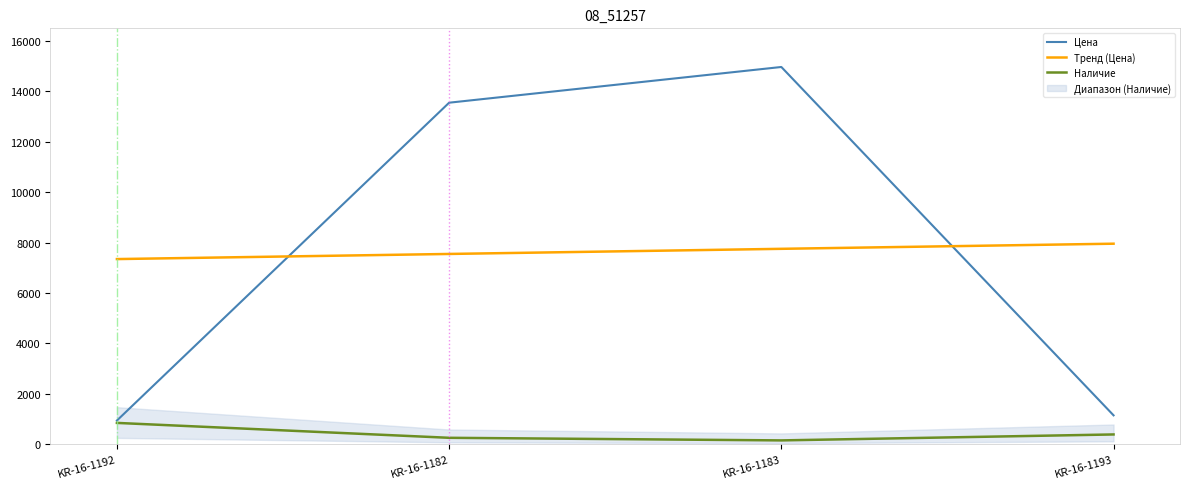

What is the spread (max minus min) of values at KR-16-1193?

758.2